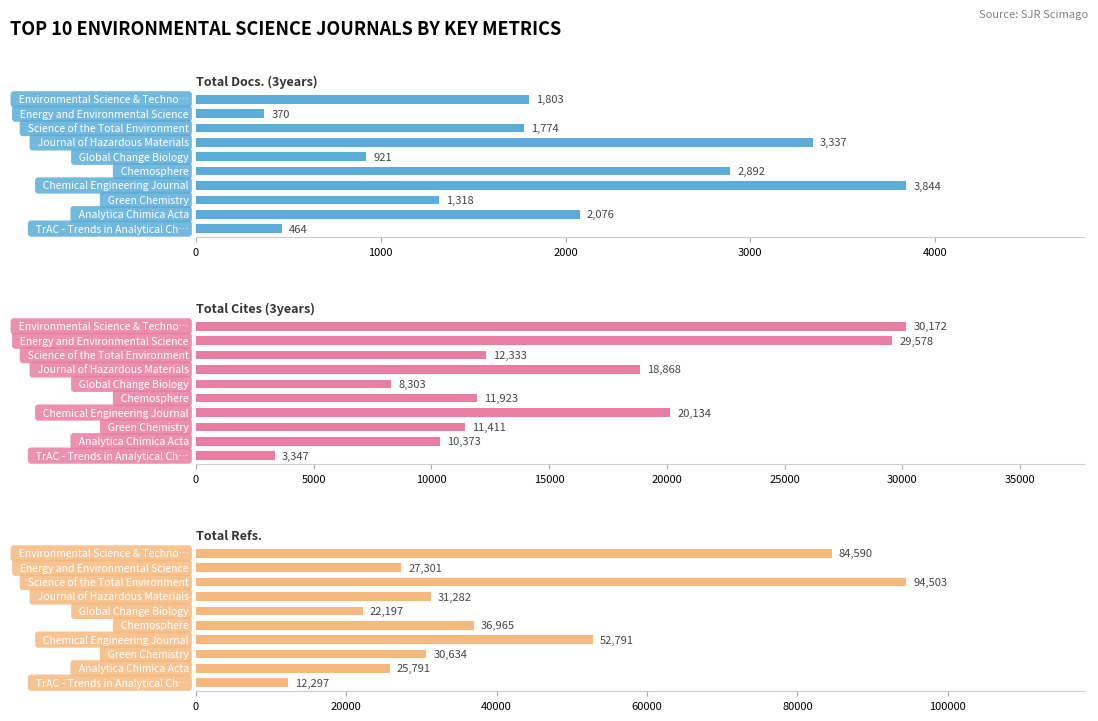

How many groups of bars are there?

10